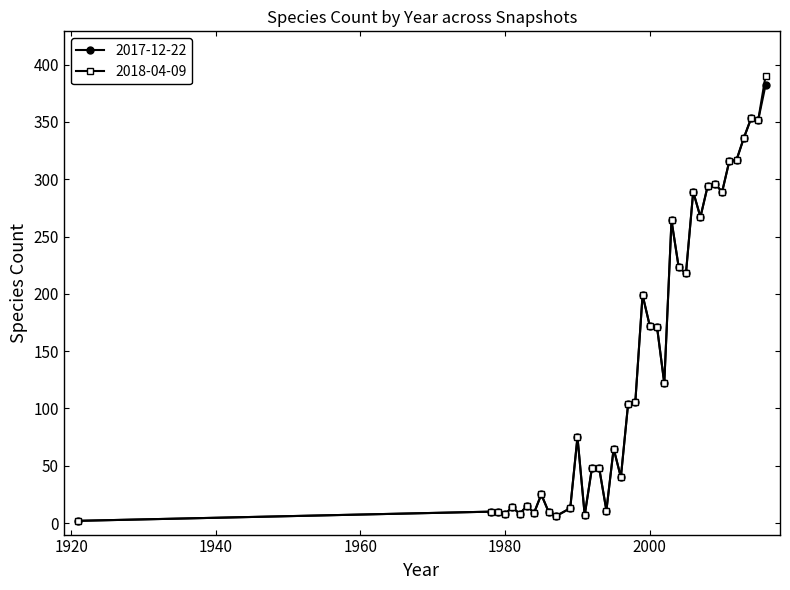

What is the greatest value displayed?

390